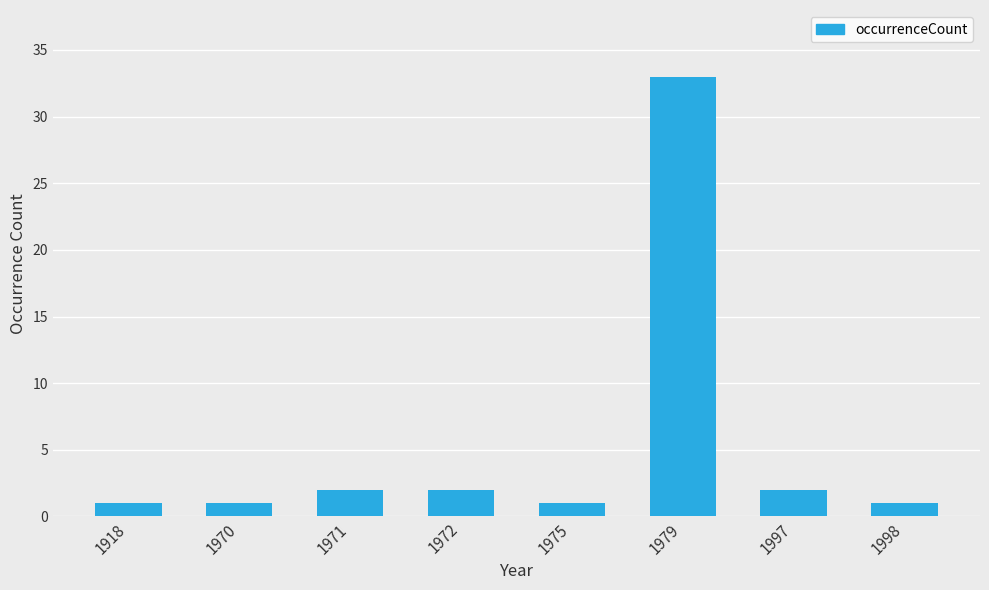

Is it true that the value at 1971 is 2?

True